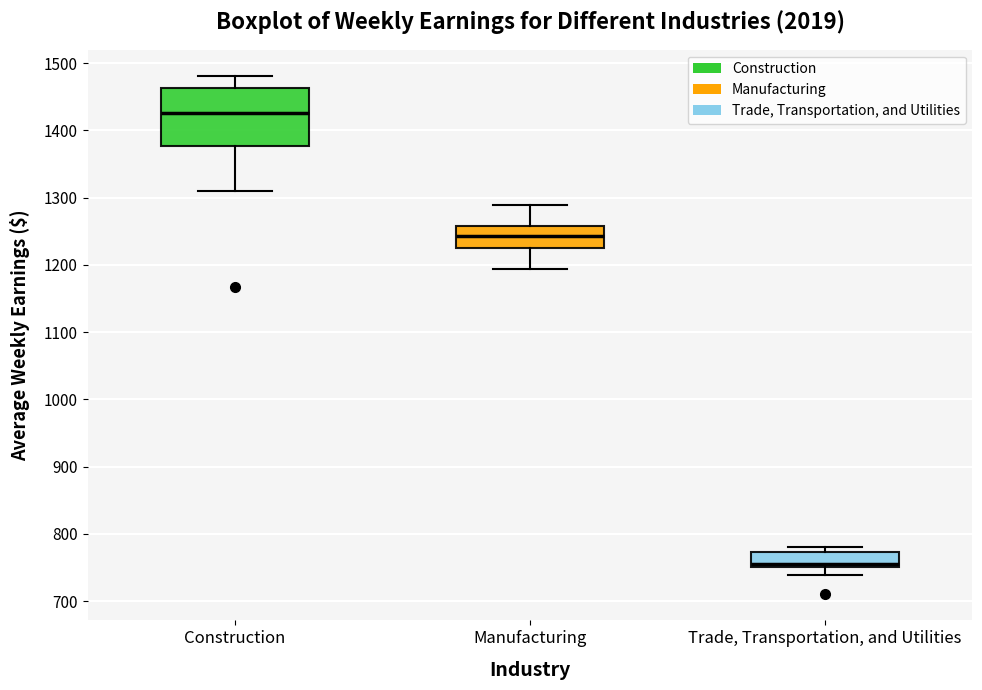

Comparing the boxes themselves (not the whiskers), which one is the tallest?

Construction